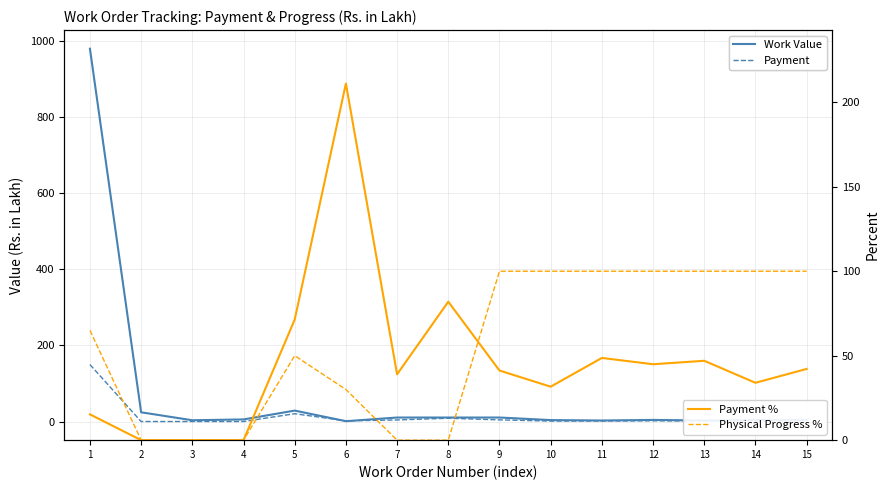

What is the difference between the Physical Progress % values at 11 and 7?

100.0